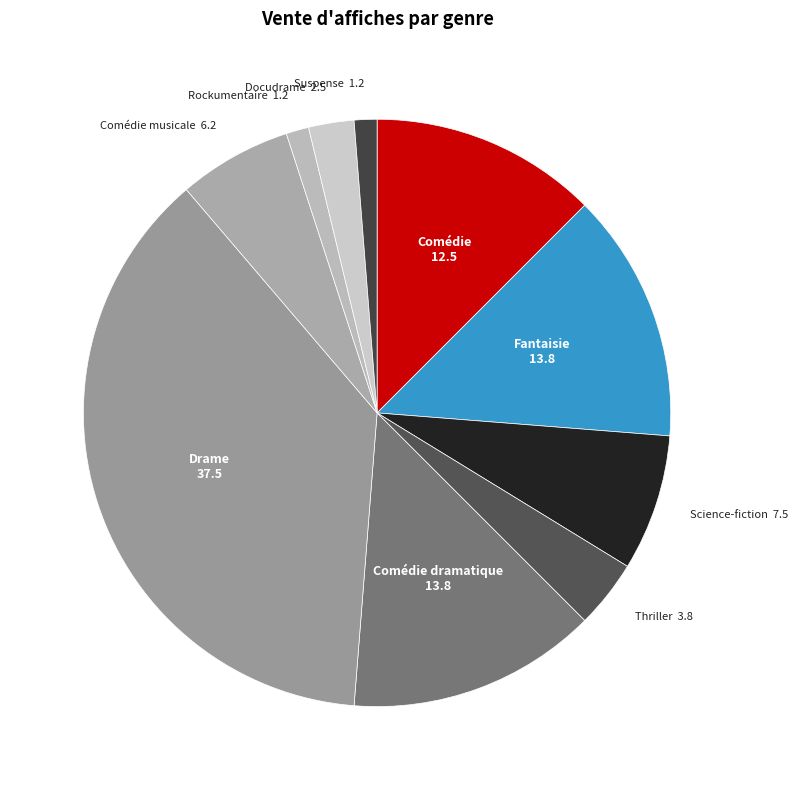

Which slice is the smallest?

Rockumentaire